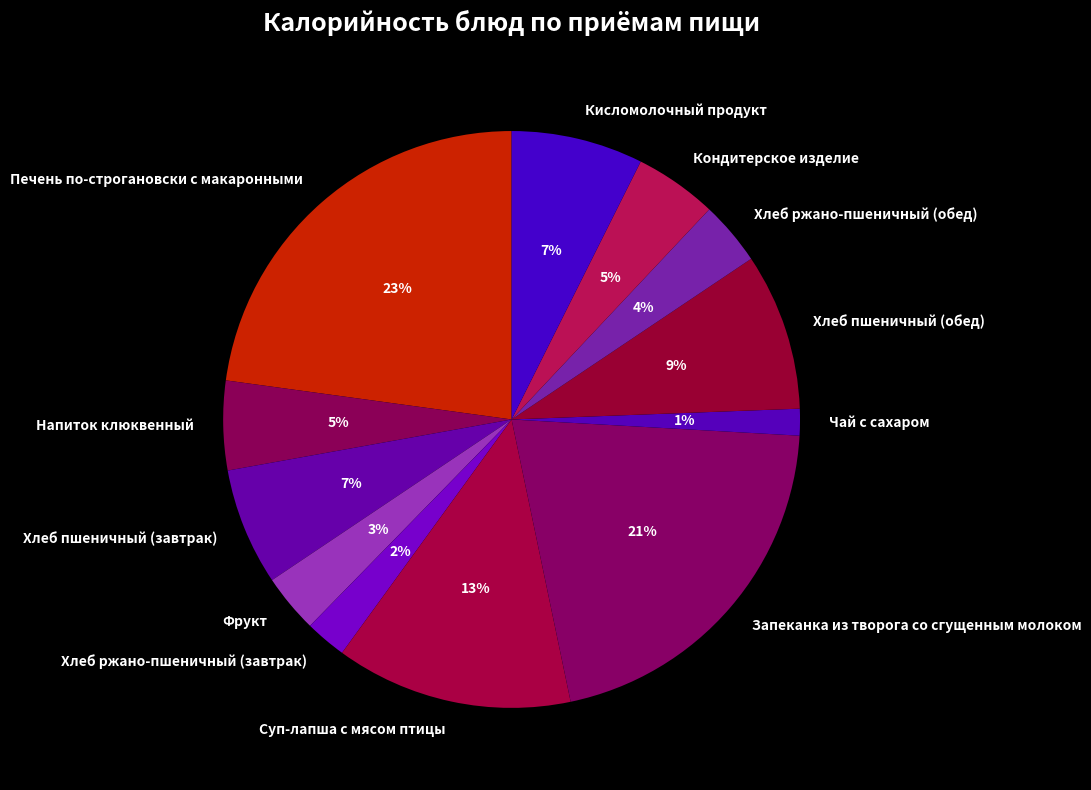

To the nearest percent, what portion does Запеканка из творога со сгущенным молоком represent?

21%